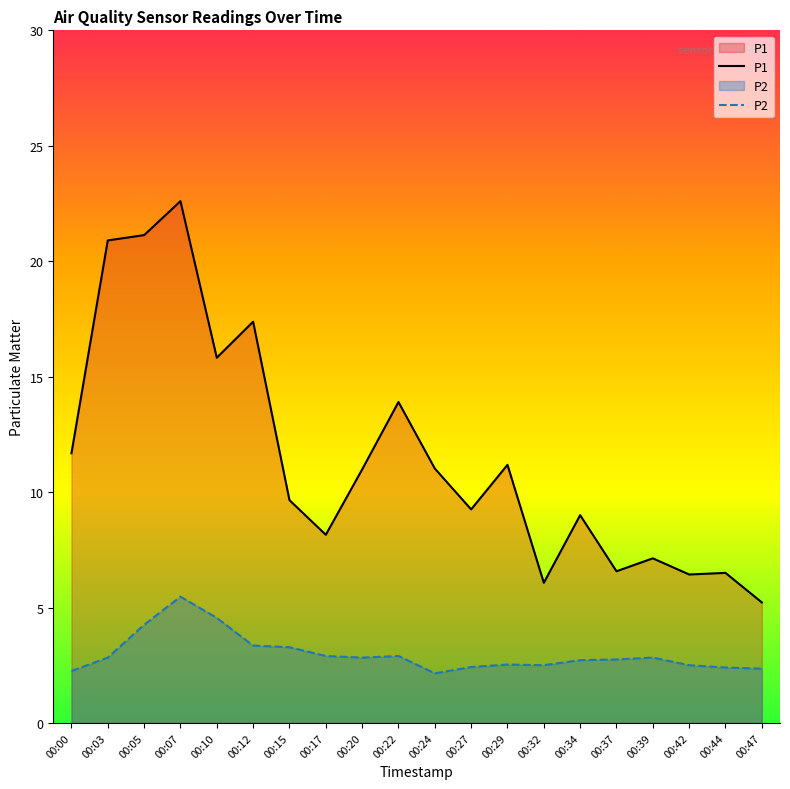

True or false: P2 has a value of 0.7 at 00:44.

False